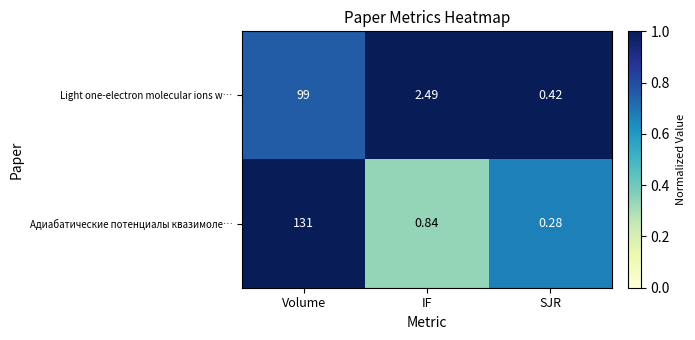

At Volume, list the series in order from smallest to largest.

Light one-electron molecular ions w…, Адиабатические потенциалы квазимоле…